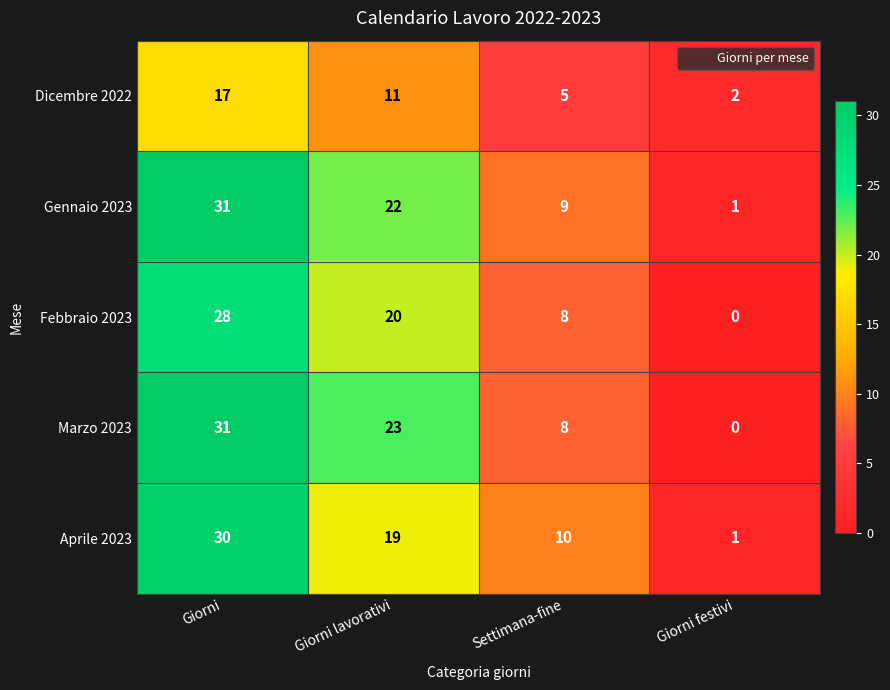

Which label corresponds to the smallest value in the chart?

Giorni festivi